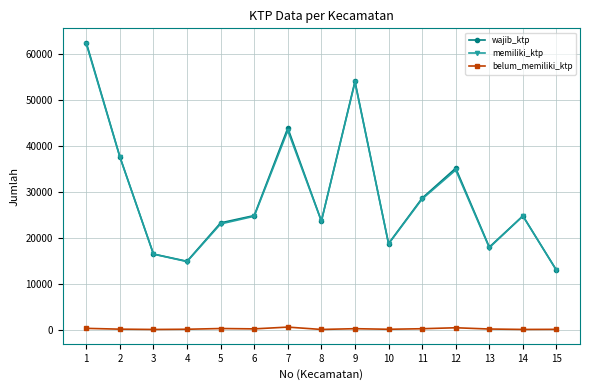

The value of belum_memiliki_ktp at 3 is 24. True or false?

True